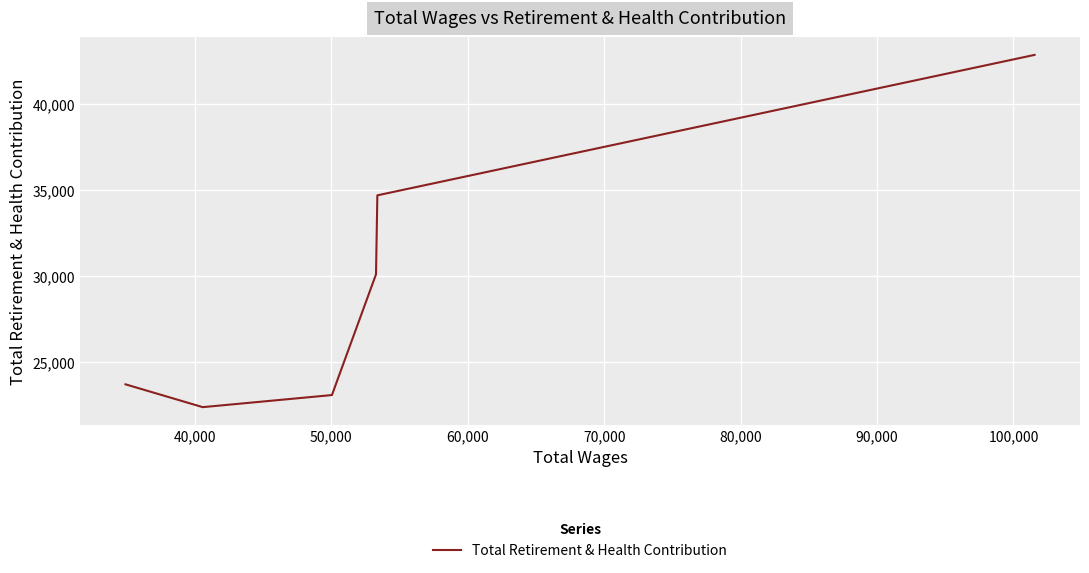

How many interior local valleys (lower than both neighbors) does the data have?

1